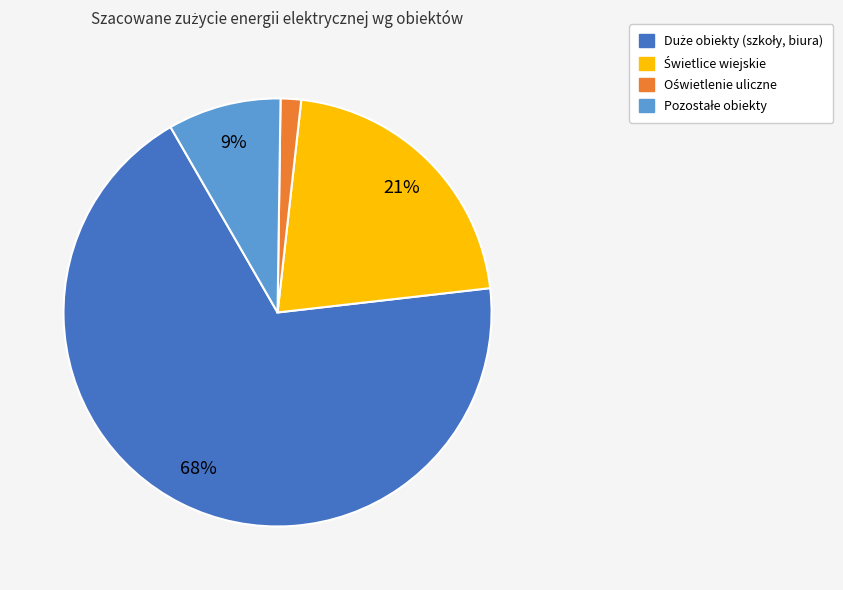

To the nearest percent, what is the average slice percentage?

25%